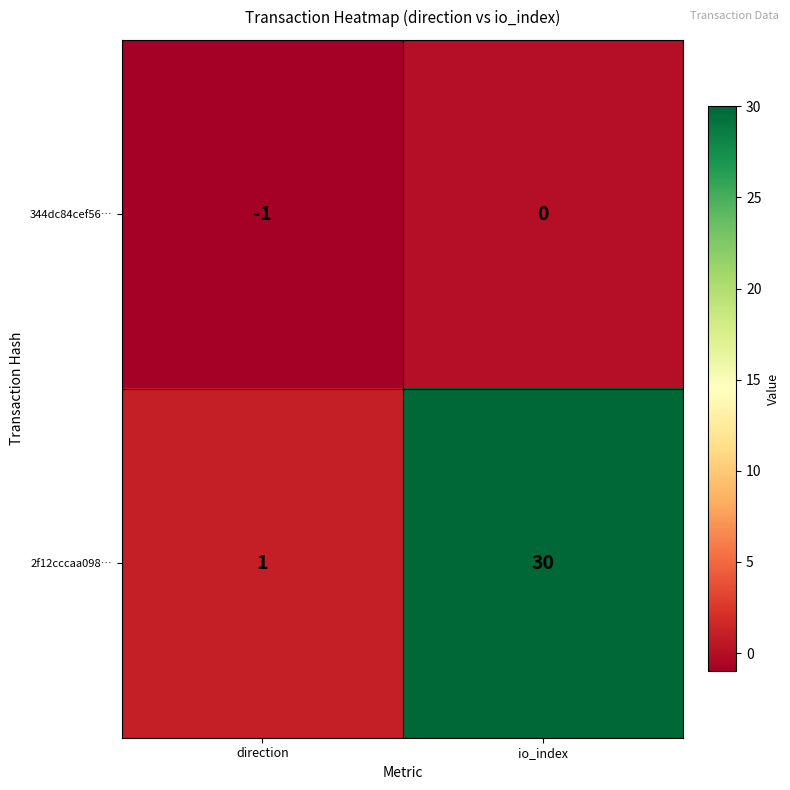

The 2f12cccaa098… series shows 2 at direction. True or false?

False